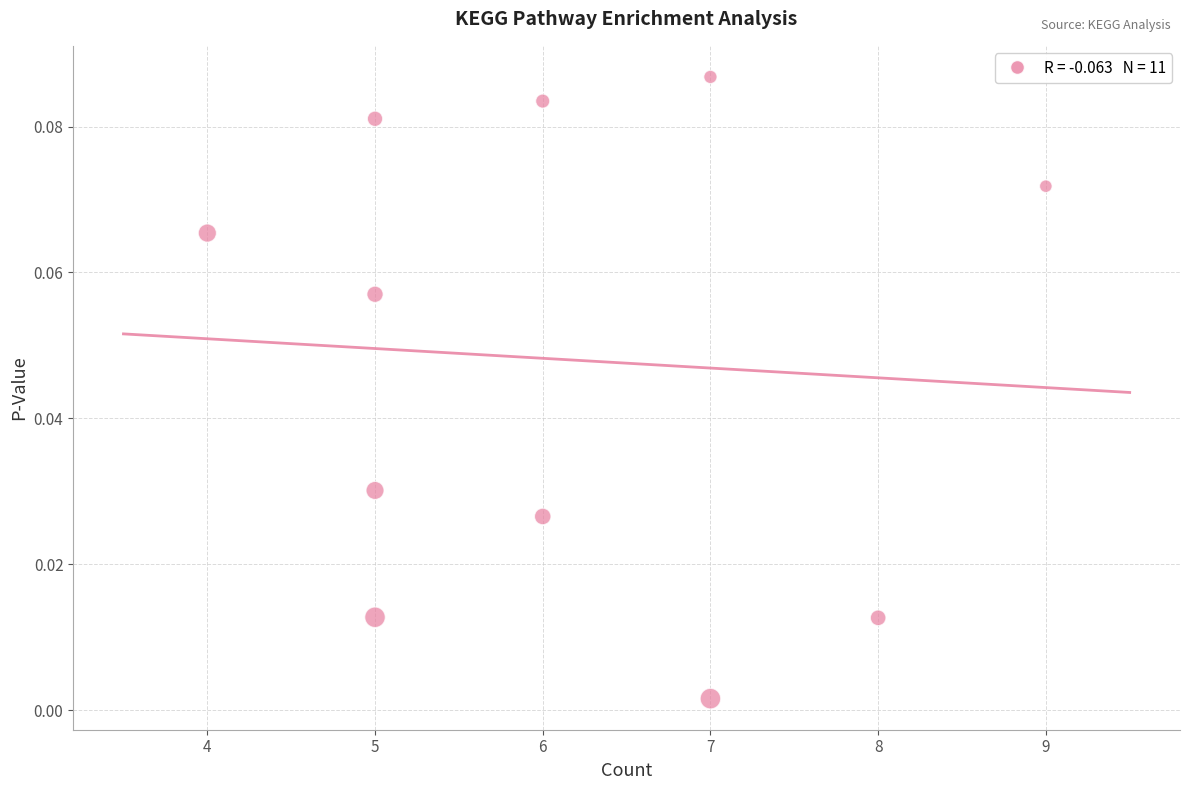

What is the average X value?

6.1